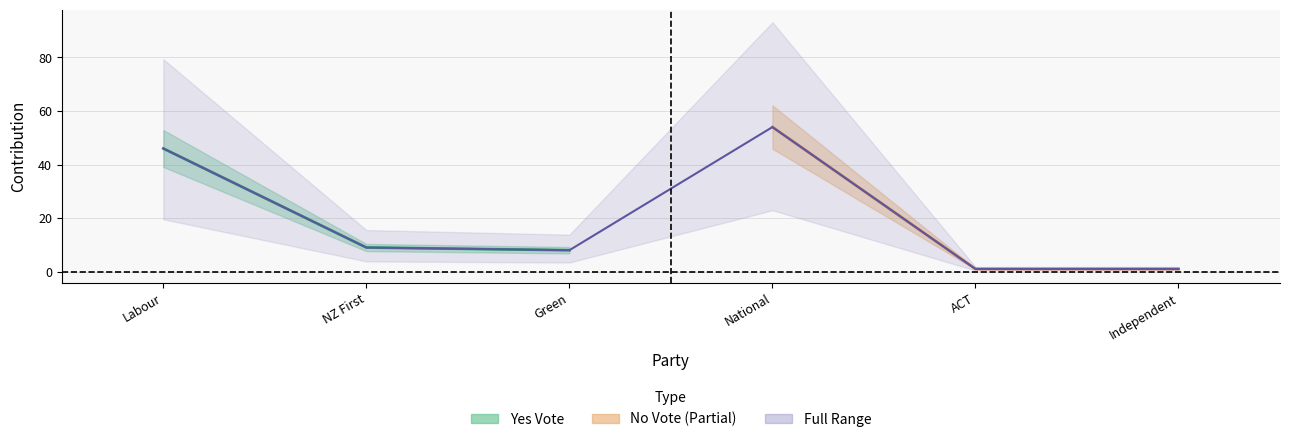

The value of Independent at Green is 0. True or false?

False